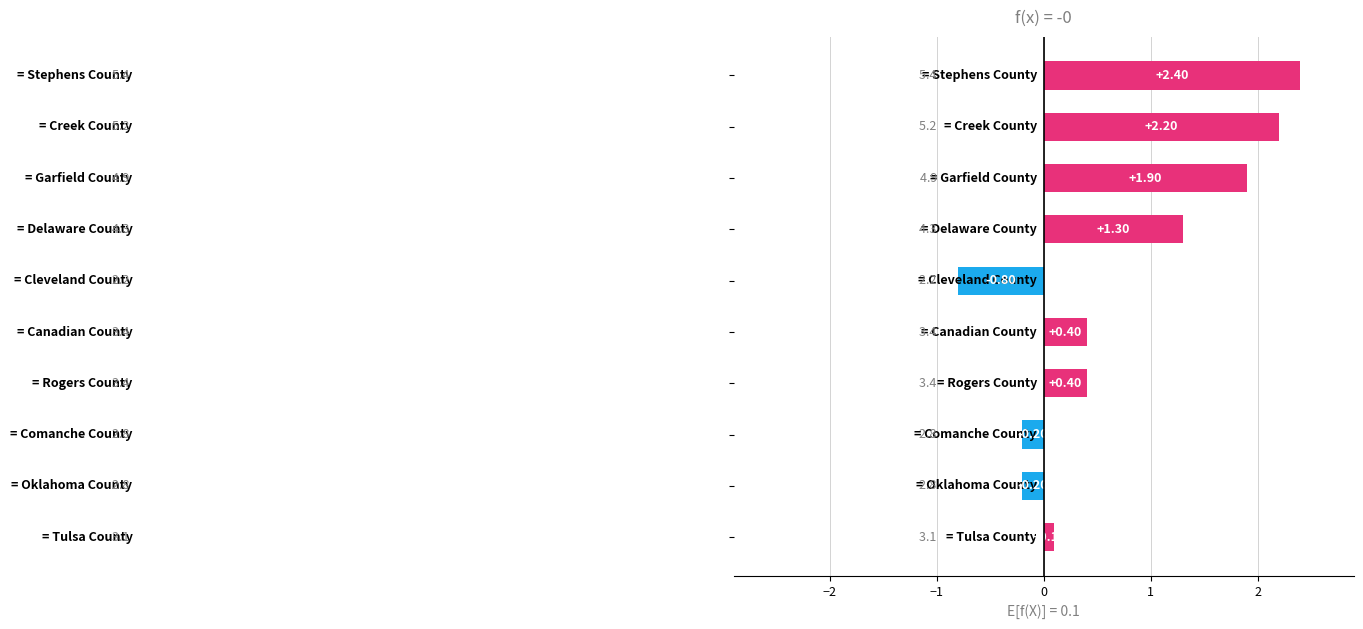

What is the average value?

0.8